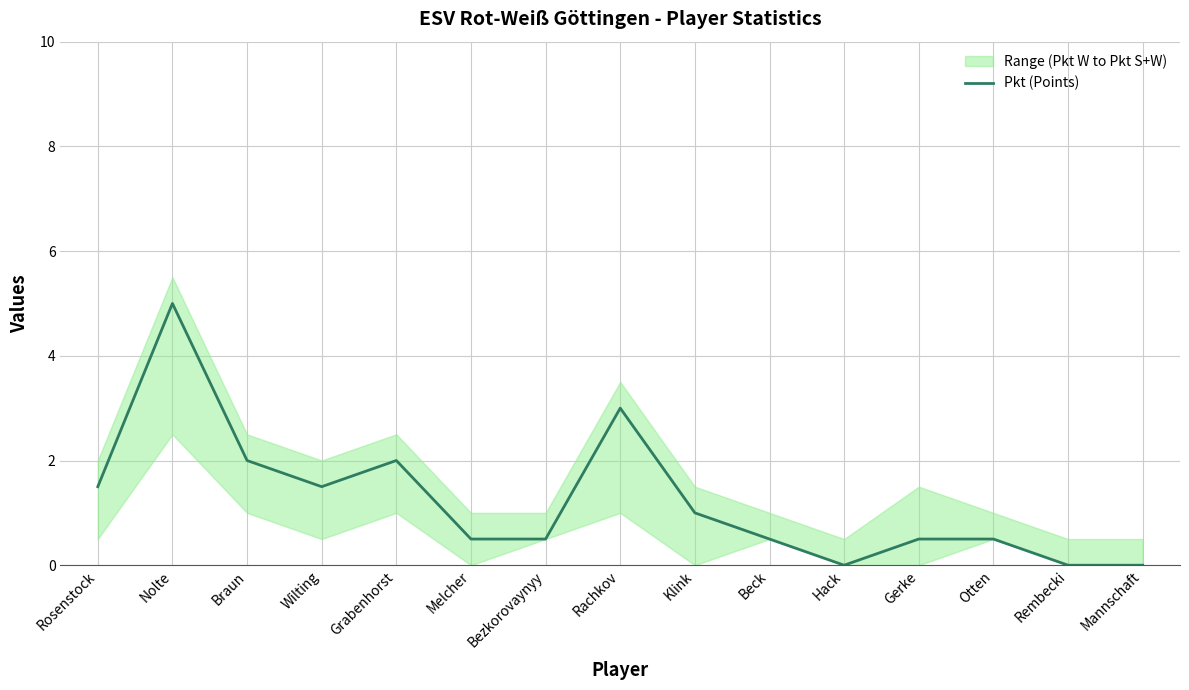

How many lines are shown in the chart?

1